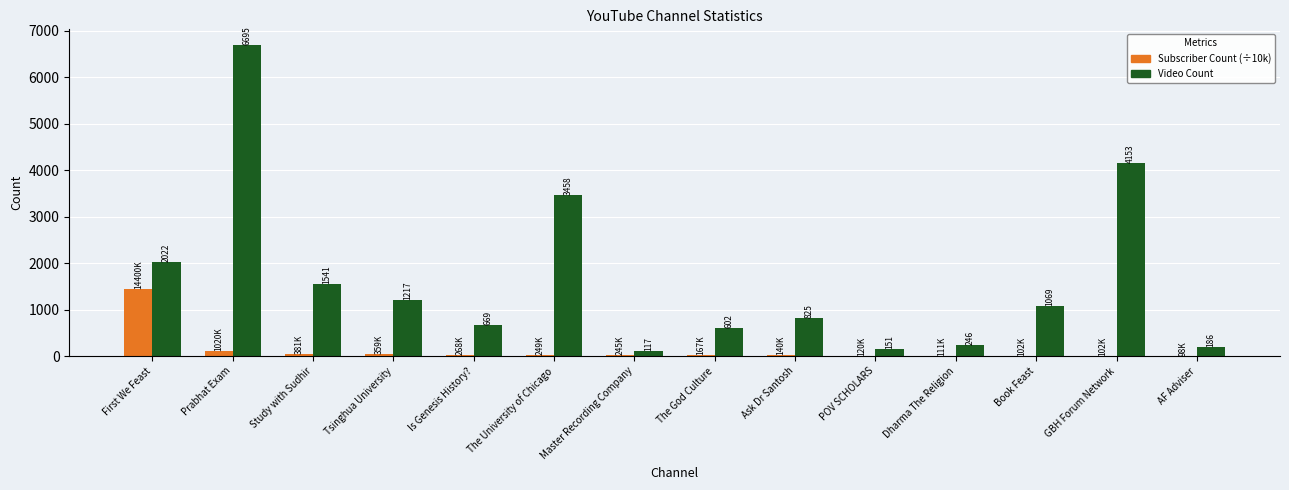

Which category has the highest value across all series?

Prabhat Exam